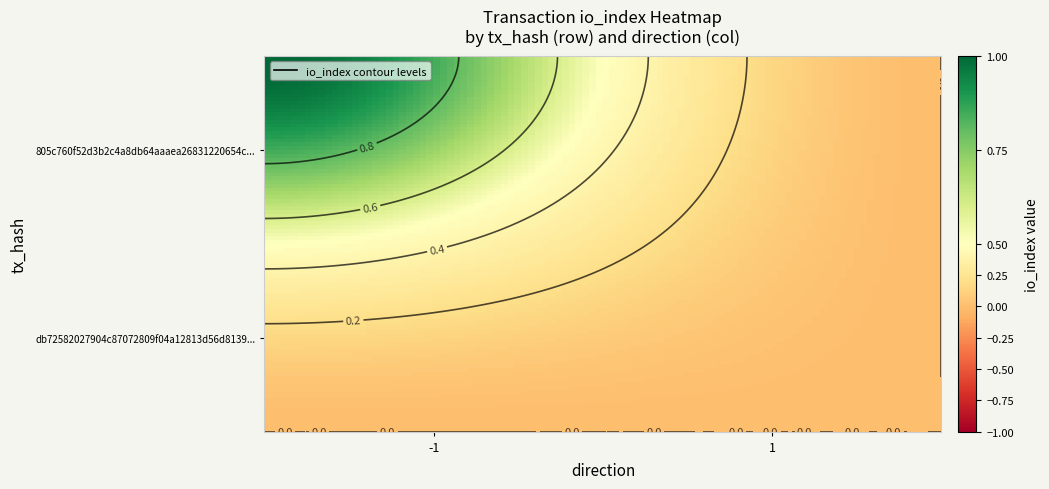

At -1, list the series in order from largest to smallest.

805c760f52d3b2c4a8db64aaaea26831220654c, db72582027904c87072809f04a12813d56d8139